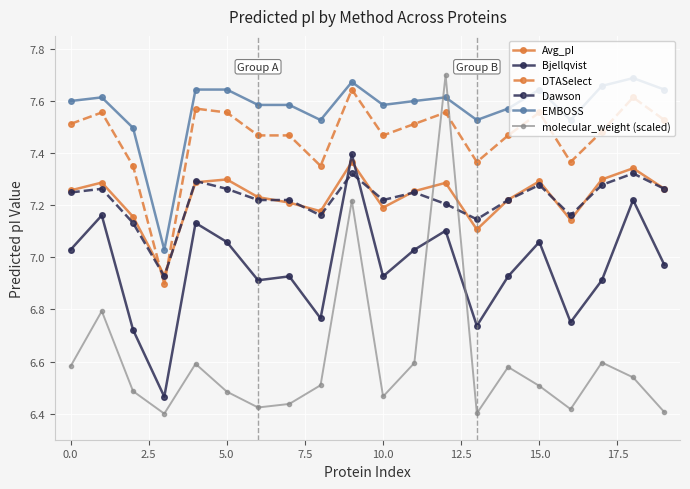

Which series has the largest range (max minus min)?

molecular_weight (scaled)